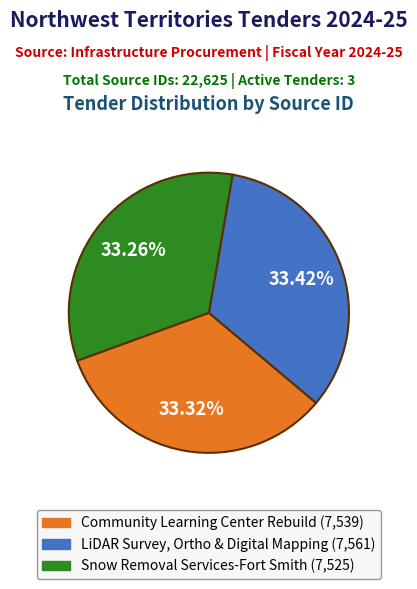

What is the ratio of the value at LiDAR Survey, Ortho & Digital Mapping to the value at Community Learning Center Rebuild?

1.0